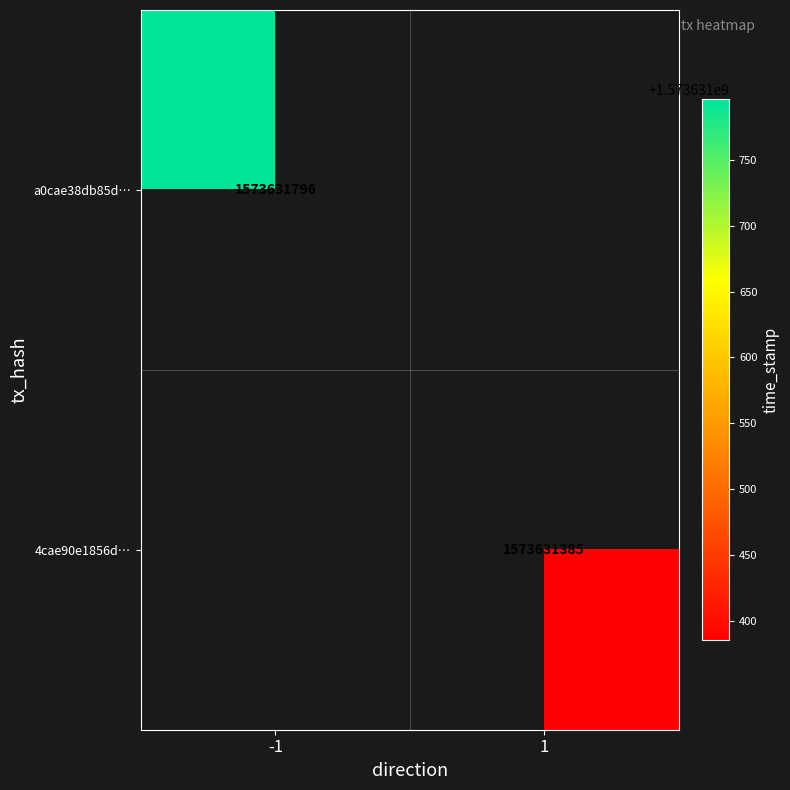

What is the sum of the 4cae90e1856dfd42a4ed976929b10608b9e3204 values at time_stamp and direction?

1573631386